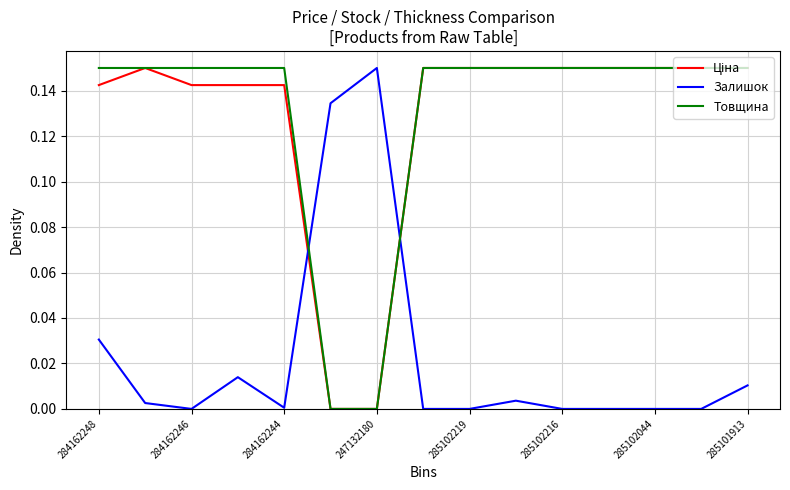

Which series has the widest spread of values?

Ціна